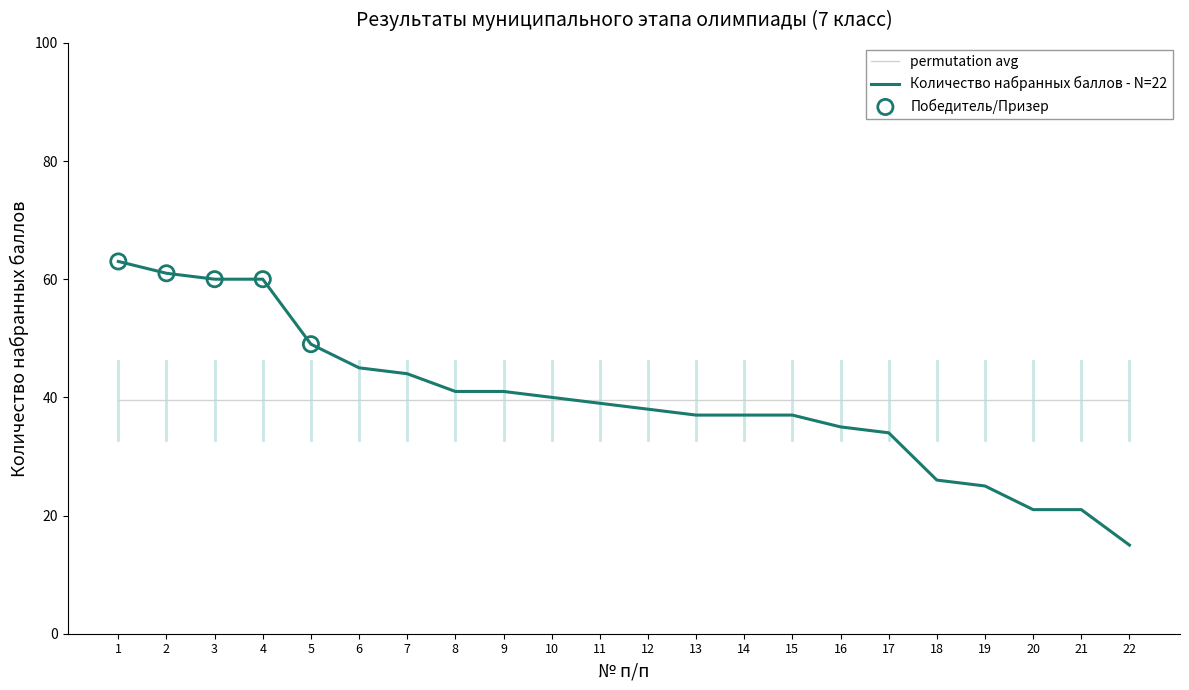

Which series changed the most between 2 and 22?

Количество набранных баллов - N=22